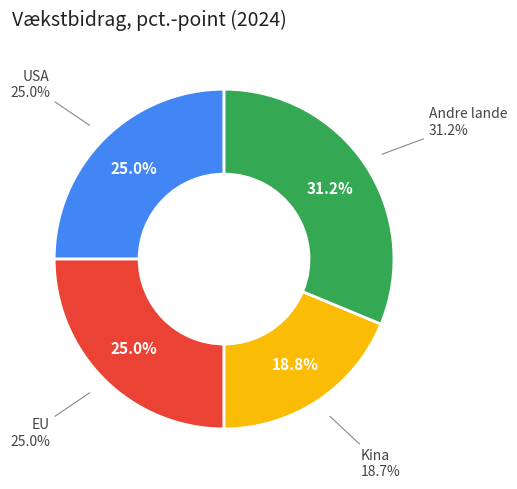

To the nearest percent, what is the combined percentage of Kina and USA?

44%